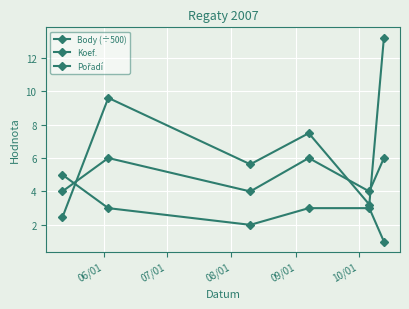

What is the difference between the maximum and minimum values in the Body (÷500) series?

10.8